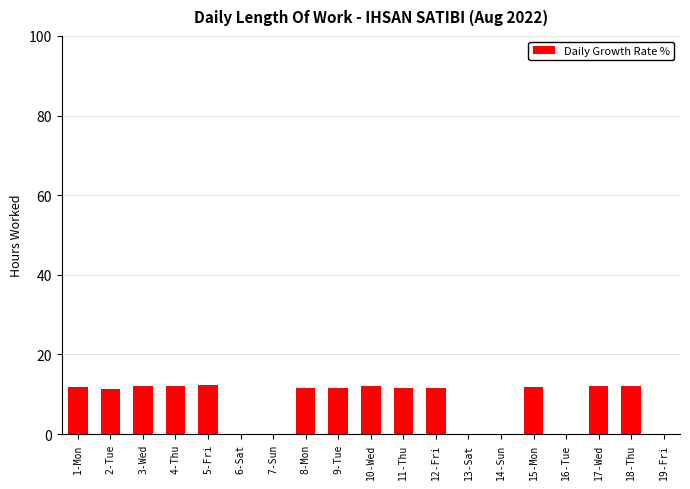

Does the chart contain stacked bars?

No